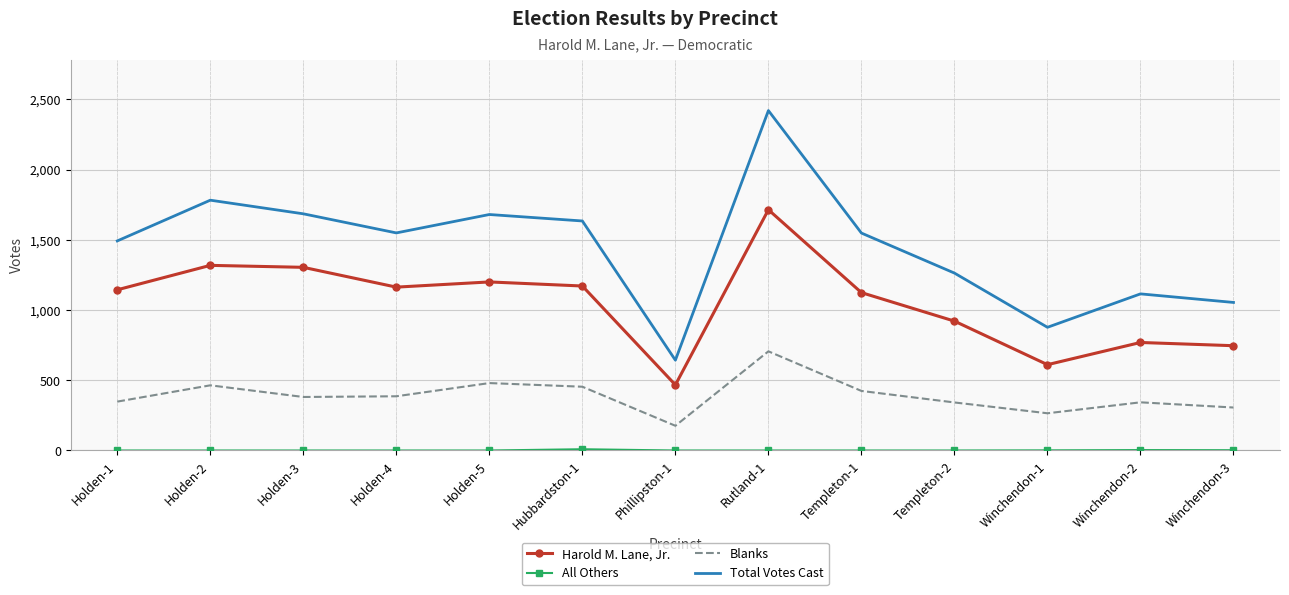

What is the difference between the Blanks values at Phillipston-1 and Holden-2?

288